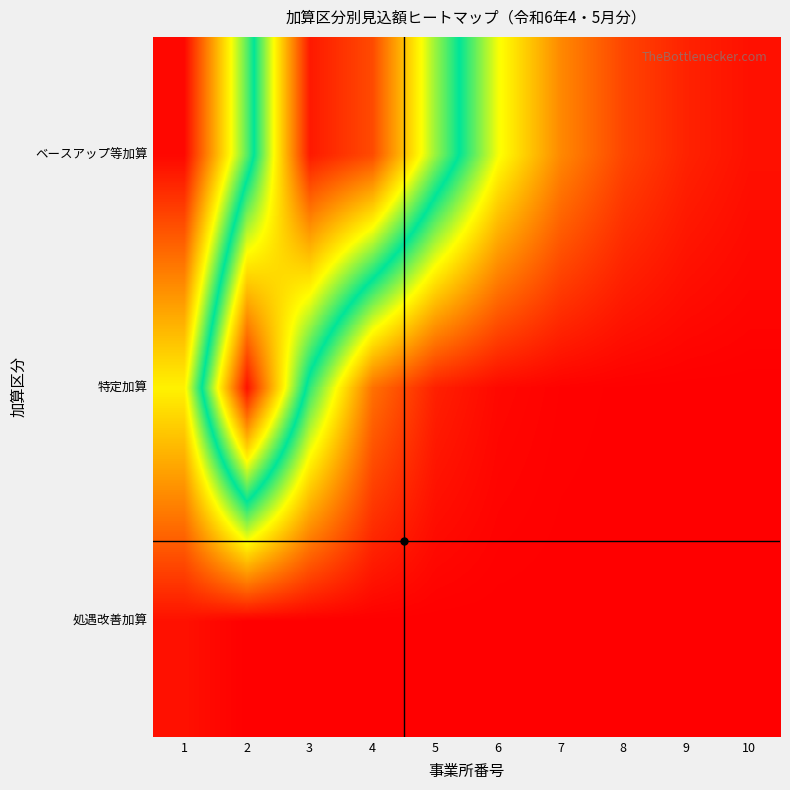

What is the spread (max minus min) of values at 2?

1.0